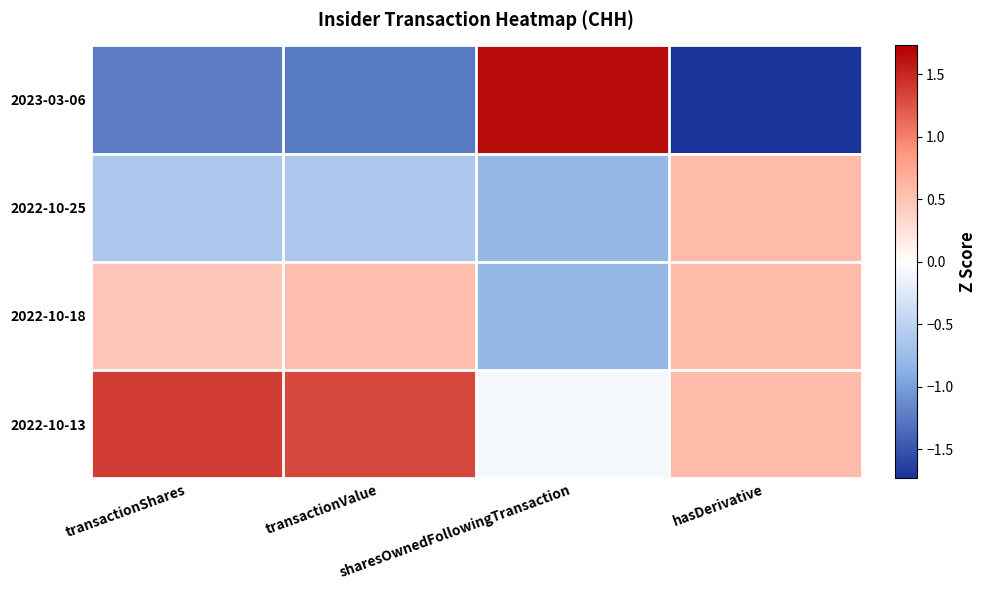

Reading left to right, extract all data points from this chart.

2023-03-06: transactionShares=-1.2	transactionValue=-1.2	sharesOwnedFollowingTransaction=1.7	hasDerivative=-1.7
2022-10-25: transactionShares=-0.6	transactionValue=-0.6	sharesOwnedFollowingTransaction=-0.8	hasDerivative=0.6
2022-10-18: transactionShares=0.5	transactionValue=0.5	sharesOwnedFollowingTransaction=-0.8	hasDerivative=0.6
2022-10-13: transactionShares=1.4	transactionValue=1.3	sharesOwnedFollowingTransaction=-0.1	hasDerivative=0.6